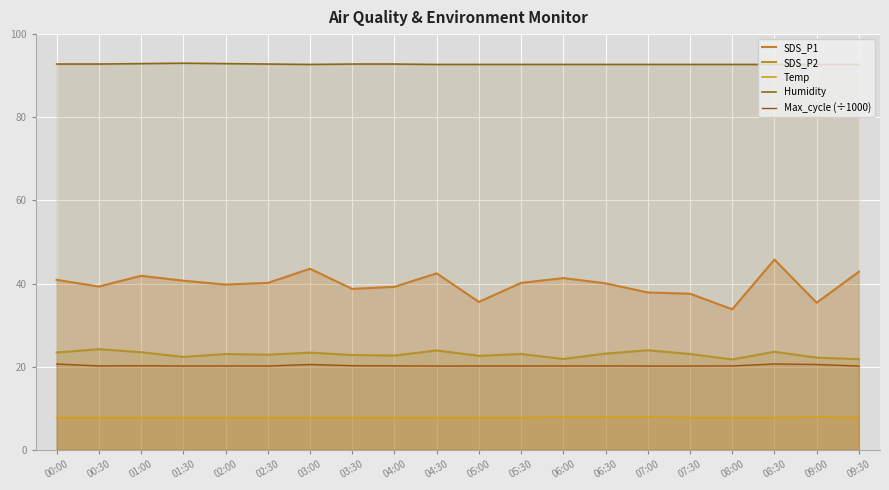

True or false: SDS_P1 and Temp cross at least once.

False